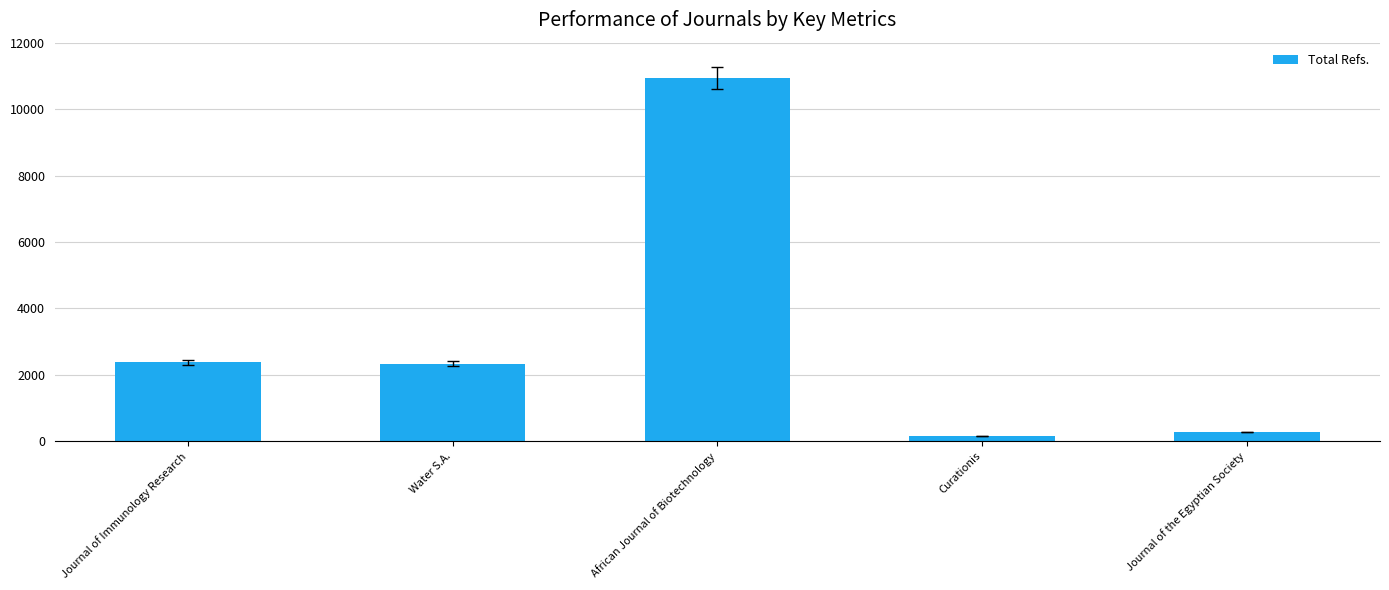

The value at Curationis is 165. True or false?

True